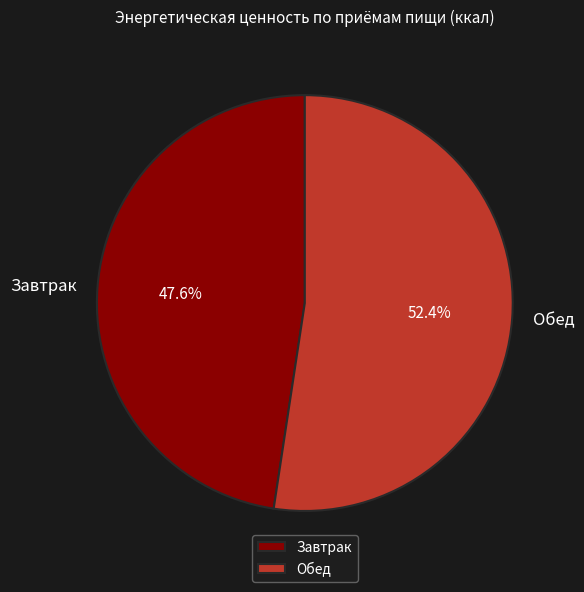

Which category has the smallest portion of the pie?

Завтрак